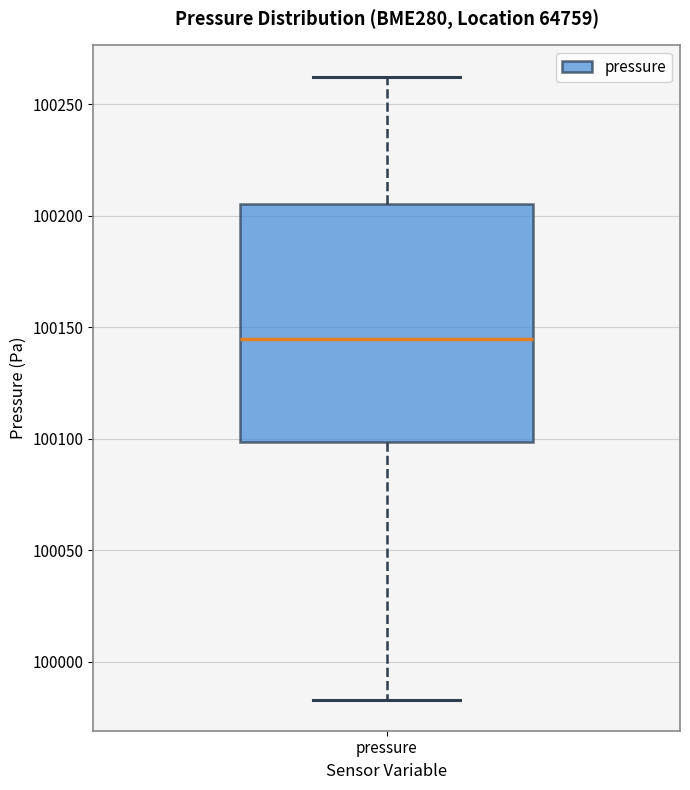

Transcribe this box plot: give where the median line is, the range the box spans, and where the two whiskers end, as read against the y-axis. The values are not printed on the chart, so give them approximately, as read against the axis.

median 100145, box 100100 to 100205, whiskers 99985 to 100260